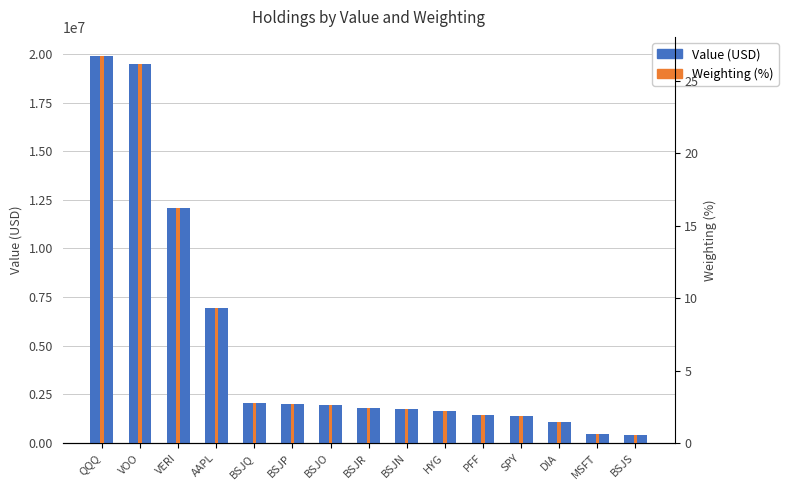

Reading left to right, extract all data points from this chart.

Value (USD): QQQ=19877536.0	VOO=19460723.0	VERI=12088208.0	AAPL=6965287.0	BSJQ=2053931.0	BSJP=2011457.0	BSJO=1984717.0	BSJR=1782141.0	BSJN=1732516.0	HYG=1656675.0	PFF=1444283.0	SPY=1414991.0	DIA=1090076.0	MSFT=459495.0	BSJS=419906.0
Weighting (%): QQQ=26.7	VOO=26.1	VERI=16.2	AAPL=9.4	BSJQ=2.8	BSJP=2.7	BSJO=2.7	BSJR=2.4	BSJN=2.3	HYG=2.2	PFF=1.9	SPY=1.9	DIA=1.5	MSFT=0.6	BSJS=0.6